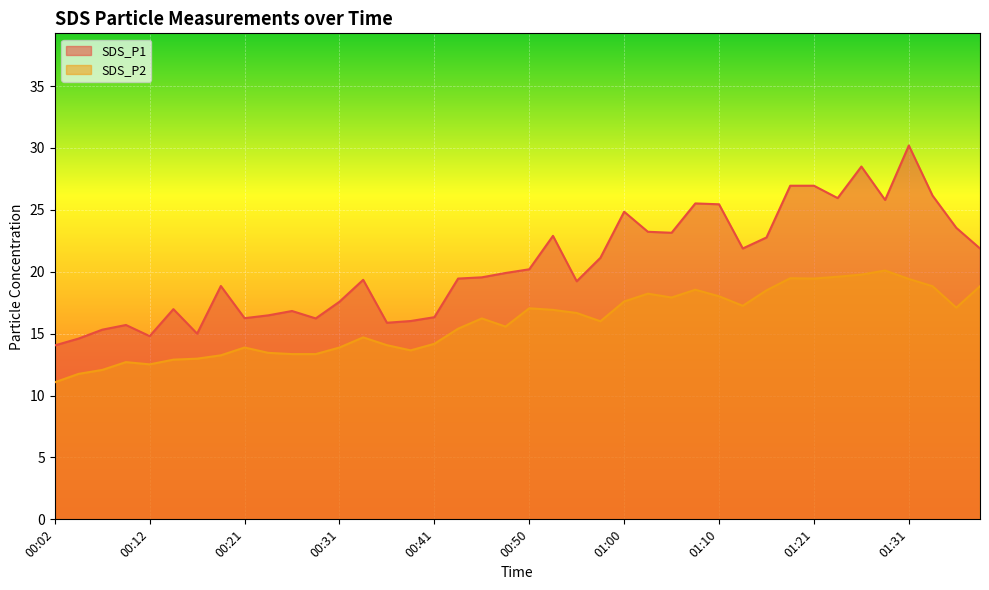

What are all the series names shown in the legend?

SDS_P1, SDS_P2